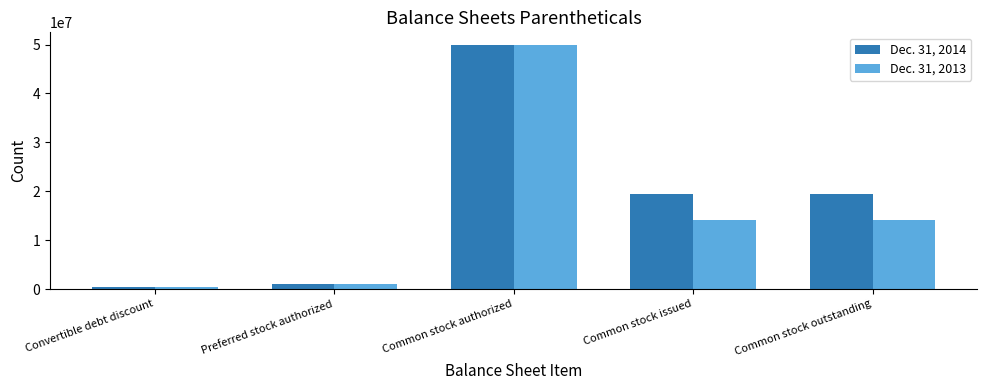

How many values in the Dec. 31, 2013 series are below 14178041?

2